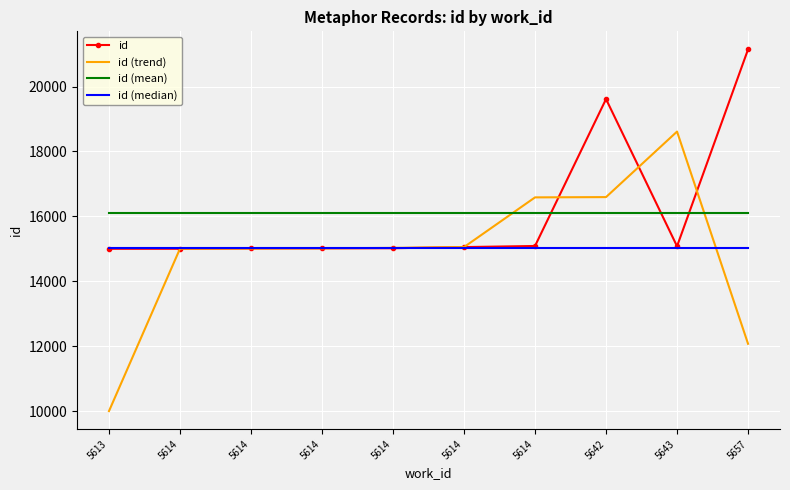

What are all the series names shown in the legend?

id, id (trend), id (mean), id (median)